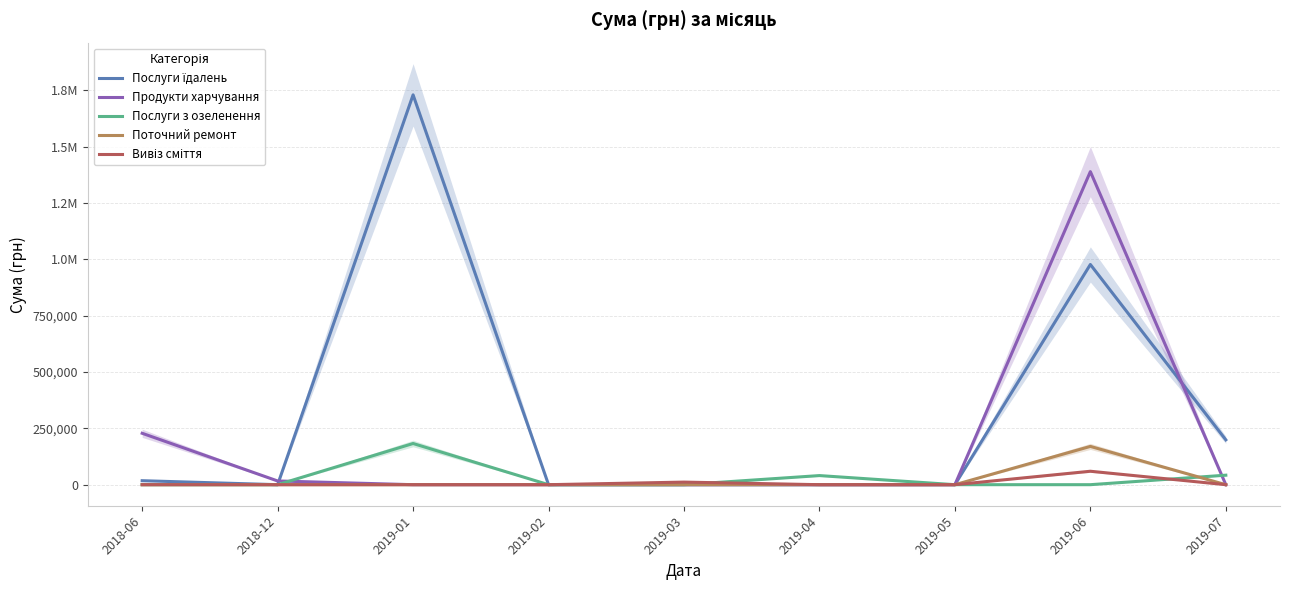

What is the value of the Послуги з озеленення point at the 9th from the left?

42160.7